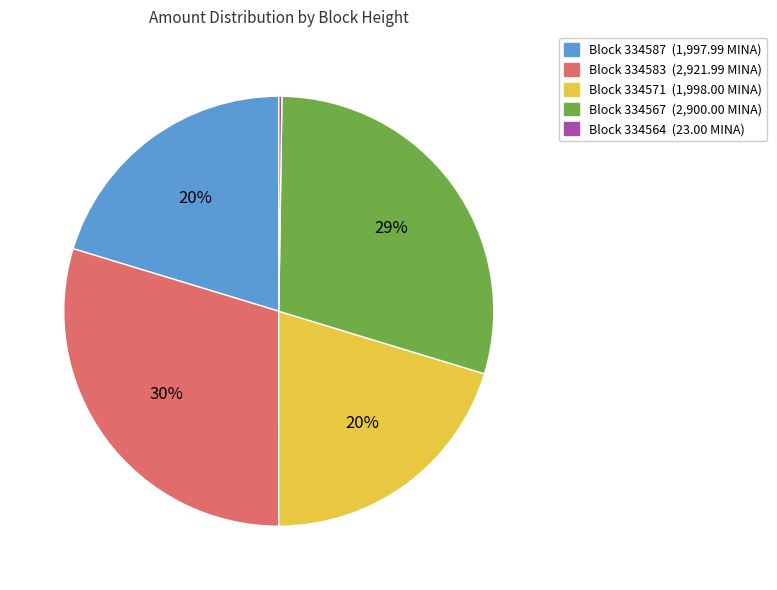

To the nearest percent, what is the average slice percentage?

20%